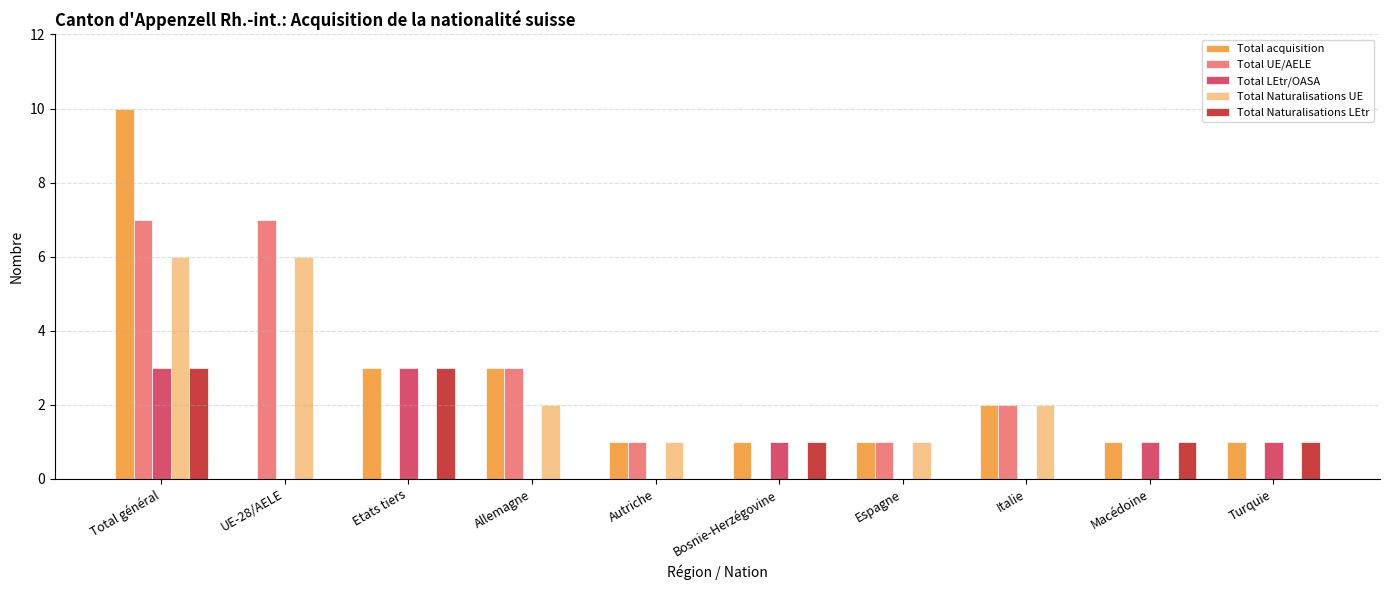

Where does the Total Naturalisations UE series first go above 1?

Total général